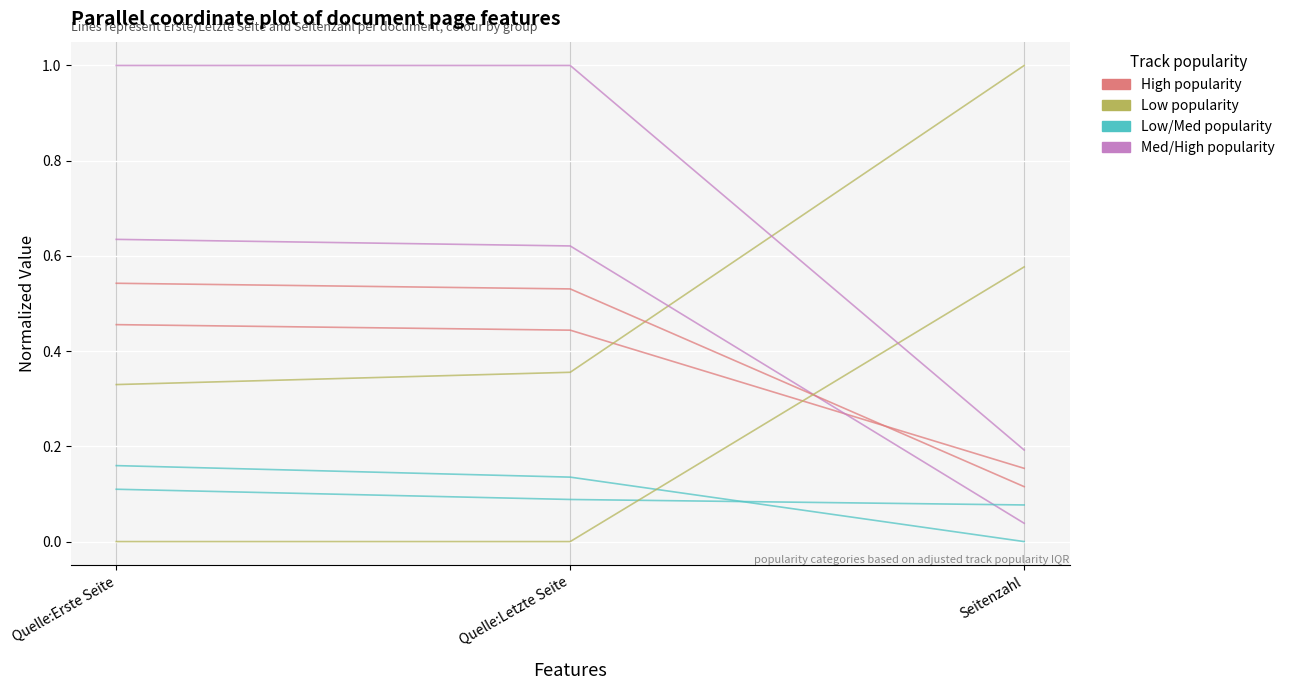

Reading left to right, transcribe all the data shown in this chart.

High popularity: Quelle:Erste Seite=0.5	Quelle:Letzte Seite=0.5	Seitenzahl=0.1
Low popularity: Quelle:Erste Seite=0.0	Quelle:Letzte Seite=0.0	Seitenzahl=0.6
Low/Med popularity: Quelle:Erste Seite=0.1	Quelle:Letzte Seite=0.1	Seitenzahl=0.1
Med/High popularity: Quelle:Erste Seite=1.0	Quelle:Letzte Seite=1.0	Seitenzahl=0.2